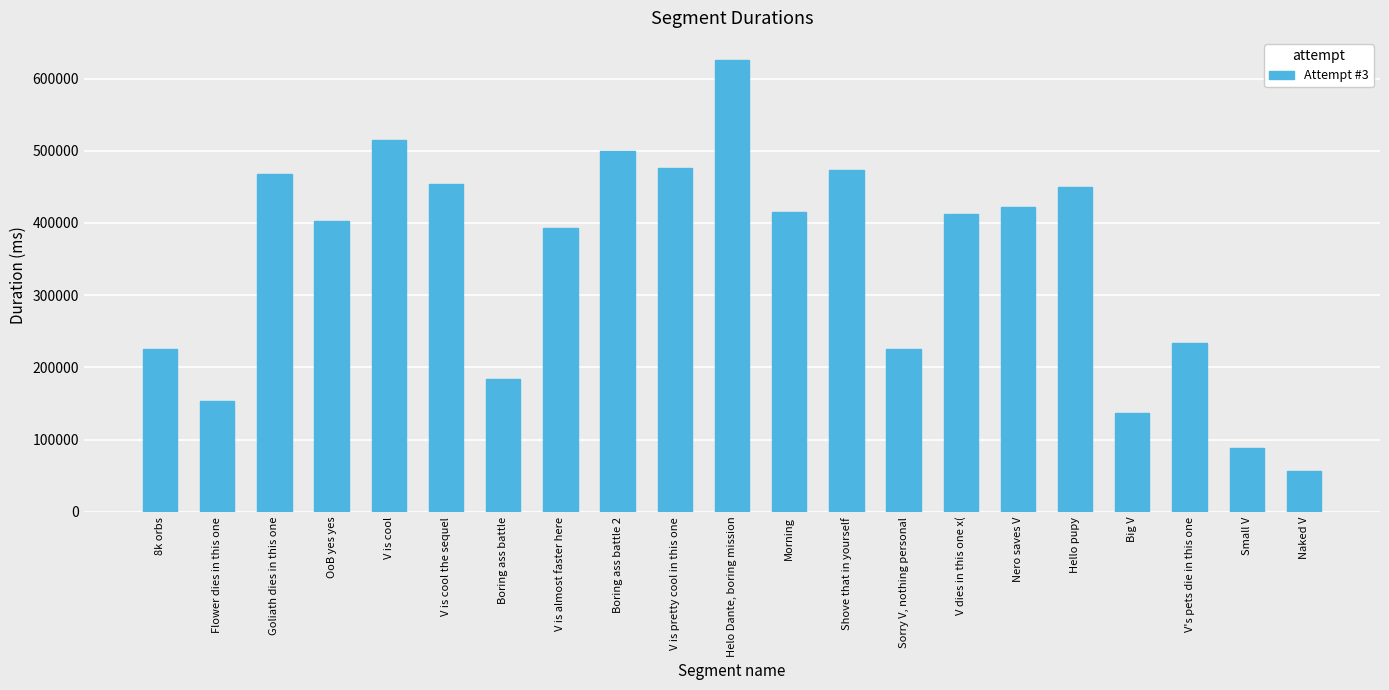

Between V is almost faster here and V is cool the sequel, which is larger?

V is cool the sequel